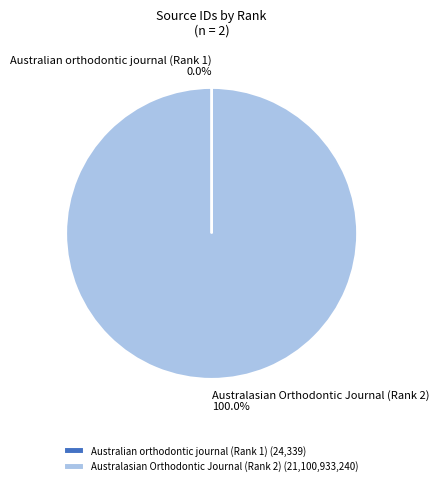

Is there any slice that represents more than half of the pie?

Yes